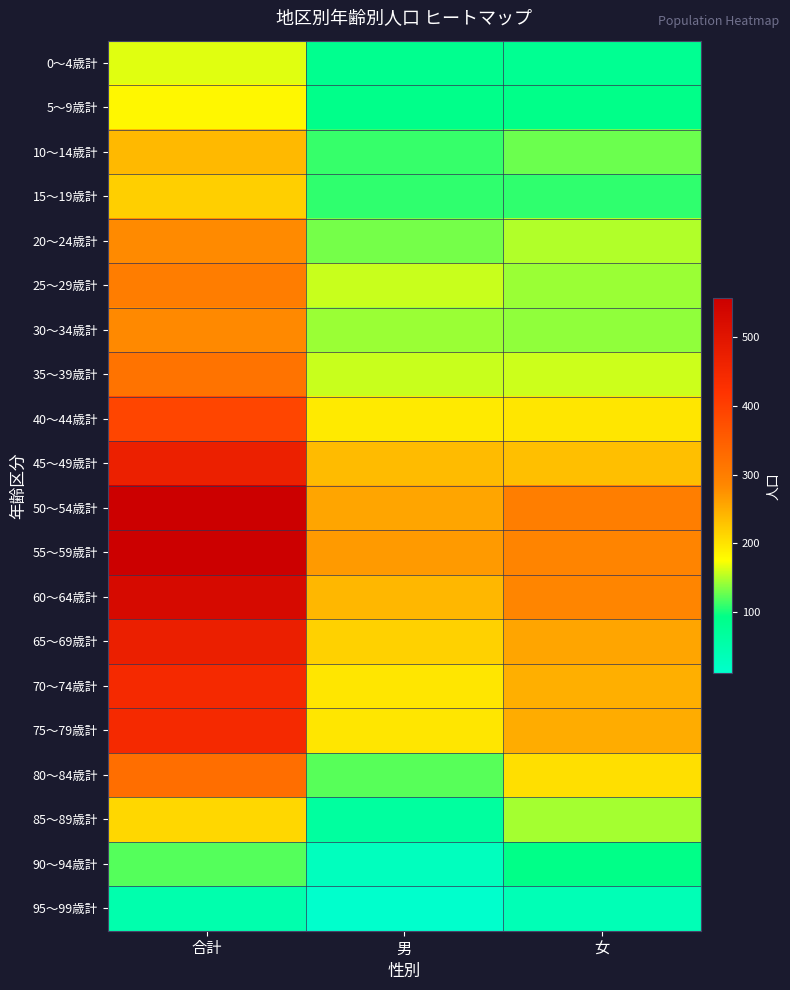

Between 合計 and 男, which is larger?

合計